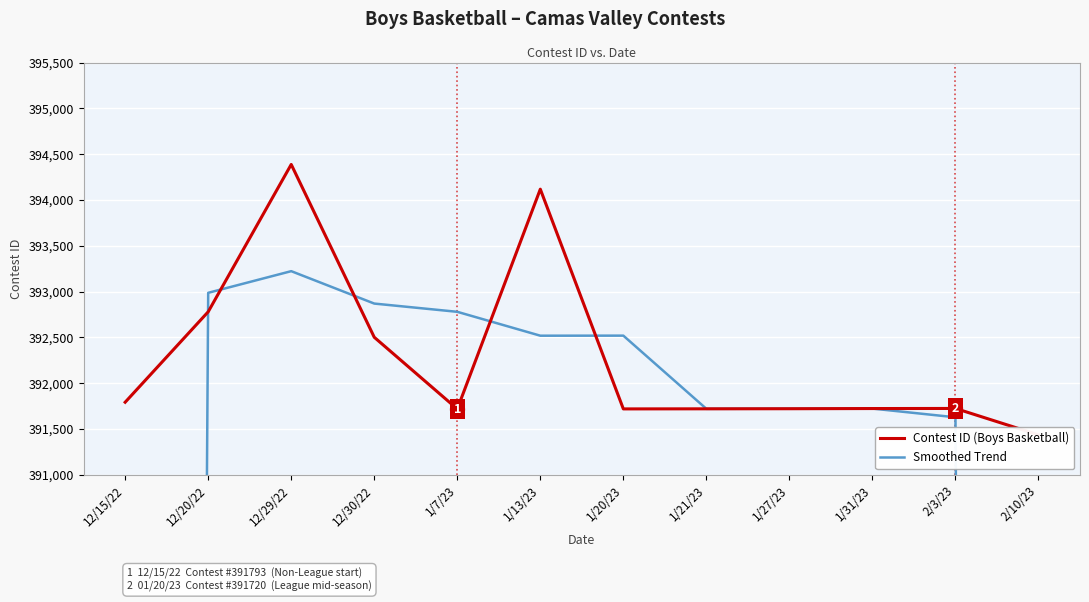

Is this an area chart (filled region under the line)?

No